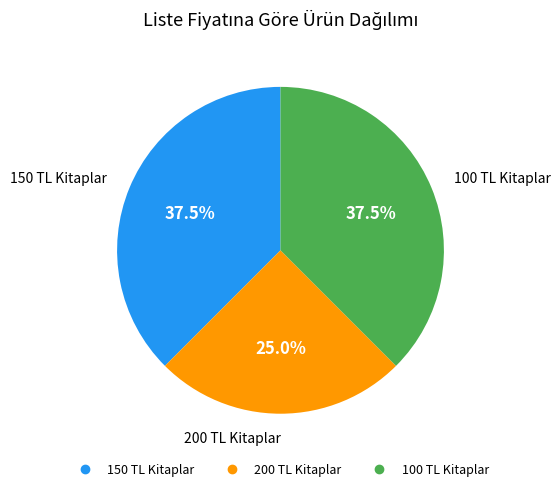

Is there any slice that represents more than half of the pie?

No